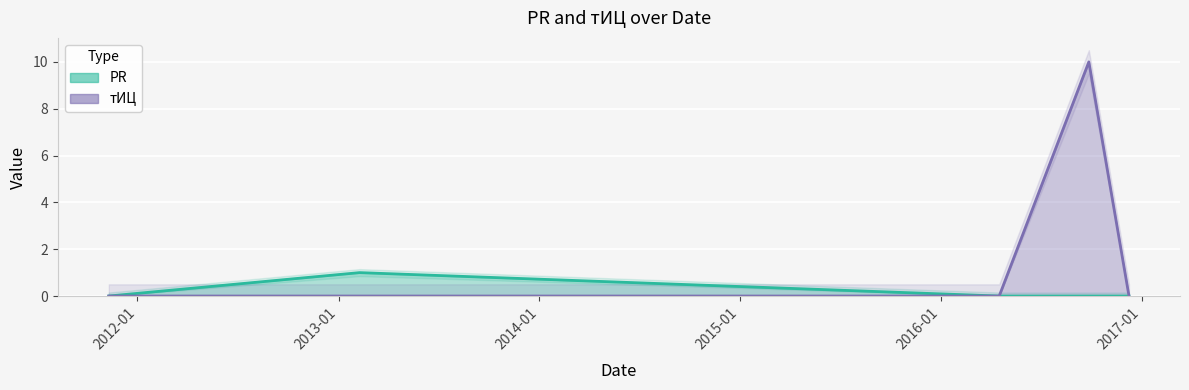

What is the difference between the maximum and minimum values in the PR series?

1